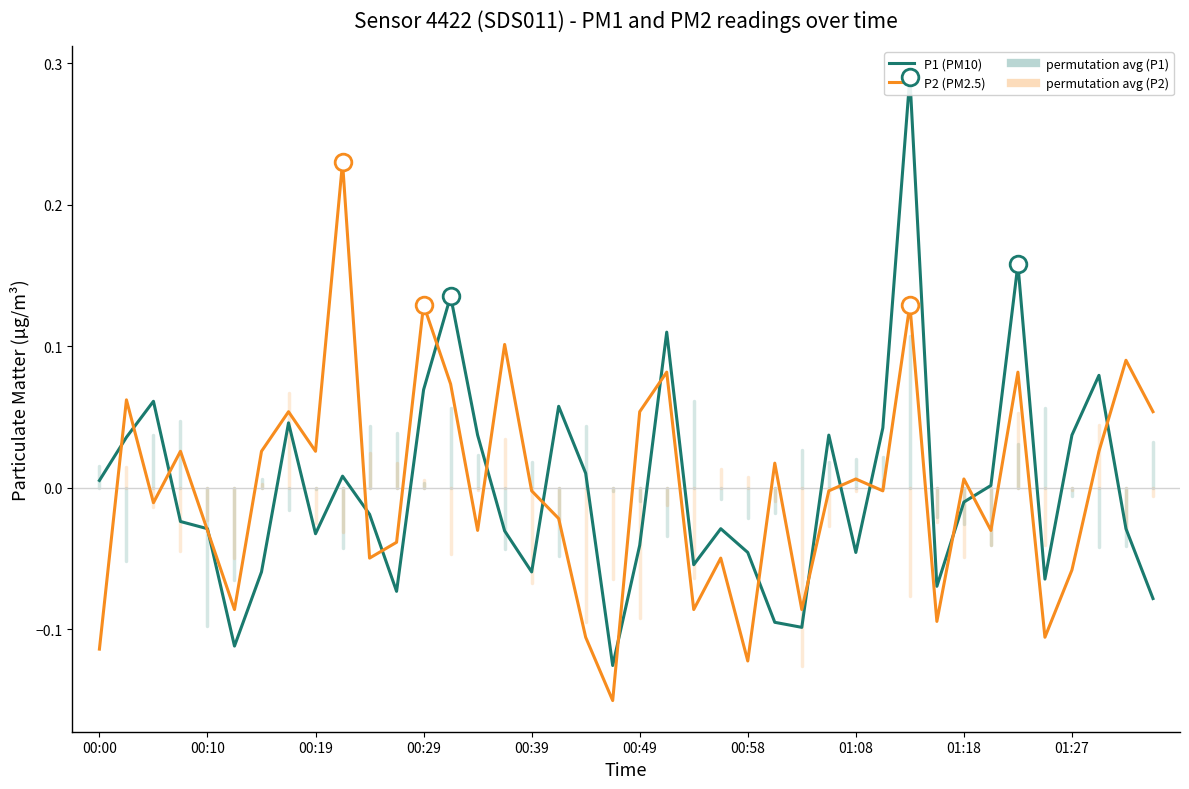

What are all the series names shown in the legend?

P1 (PM10), P2 (PM2.5)